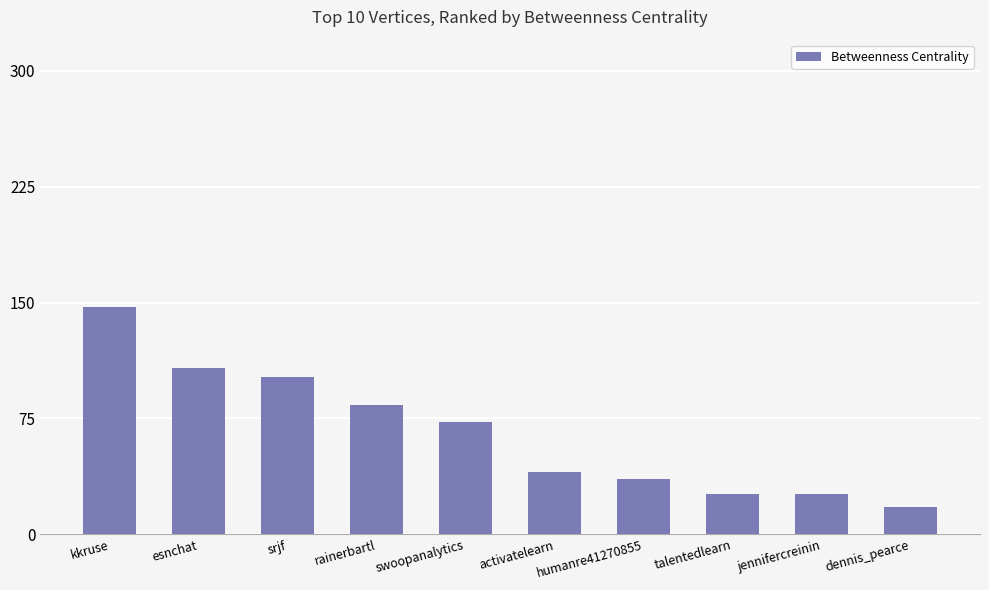

How many bars are there in total?

10